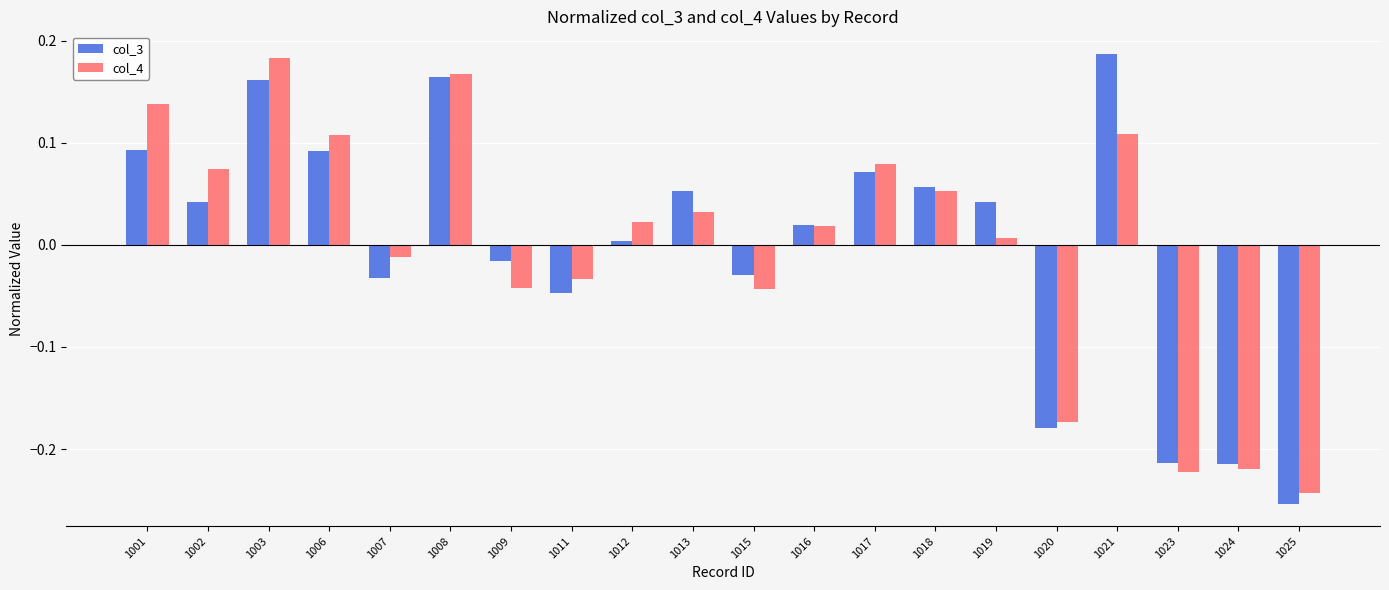

Is it true that col_4 equals 0.2 at 1006?

False